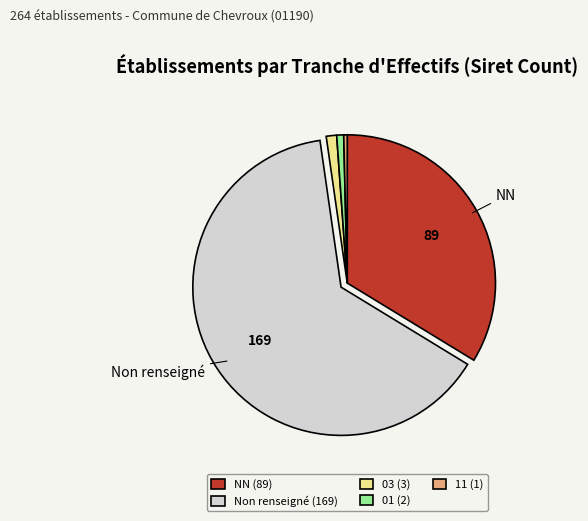

Between NN (89) and 01 (2), which is larger?

NN (89)